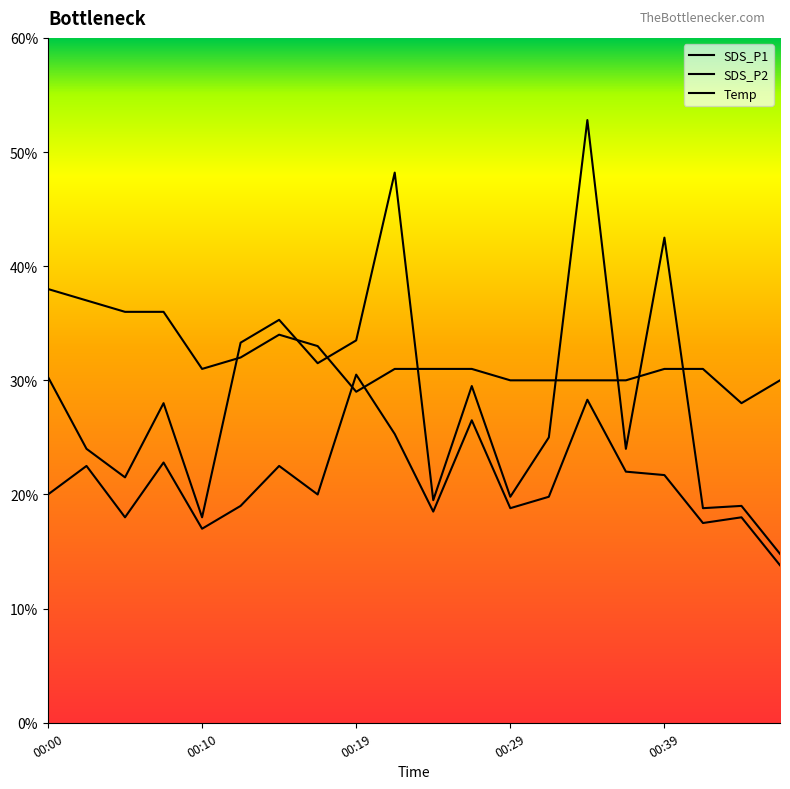

What is the value of the Temp point at the 6th from the left?

3.2